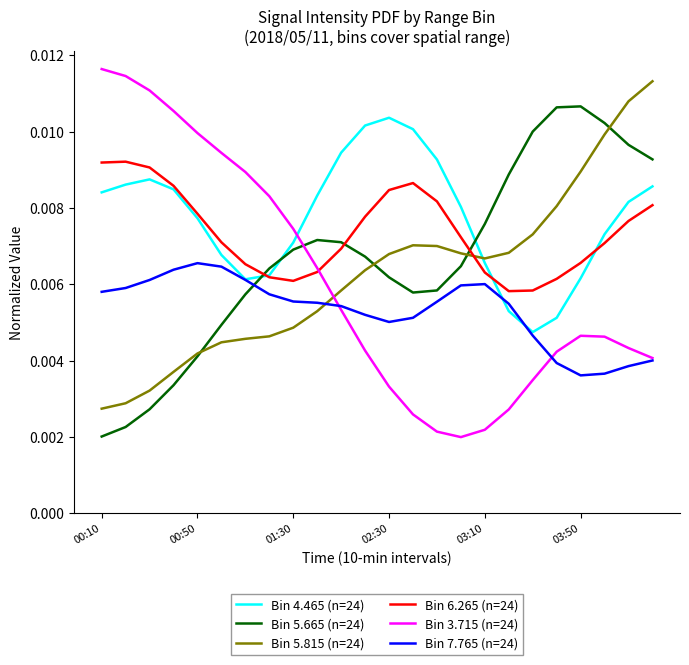

True or false: Bin 7.765 (n=24) and Bin 3.715 (n=24) intersect in this chart.

True